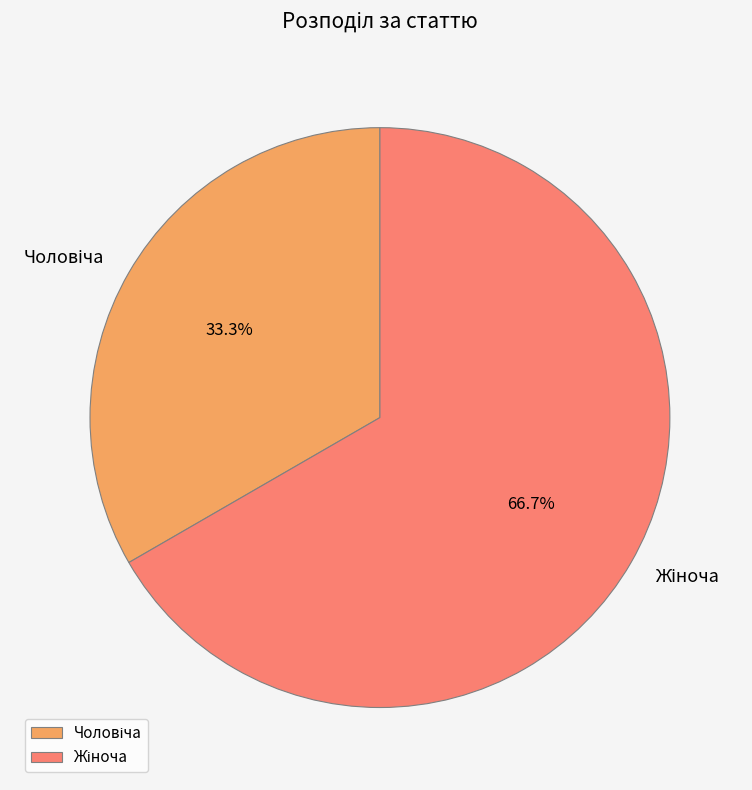

Does any single category account for the majority?

Yes